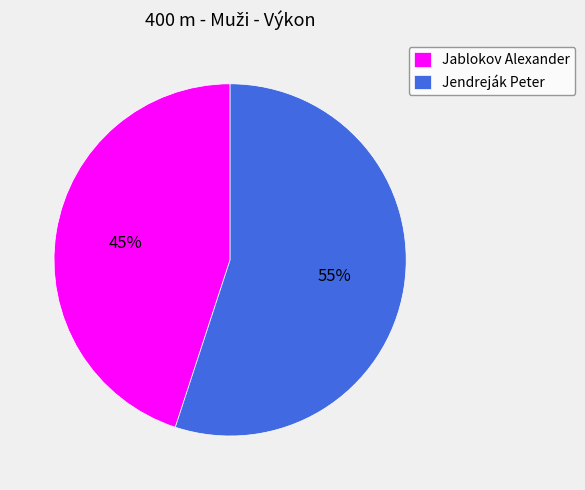

Which has a higher value, Jablokov Alexander or Jendreják Peter?

Jendreják Peter